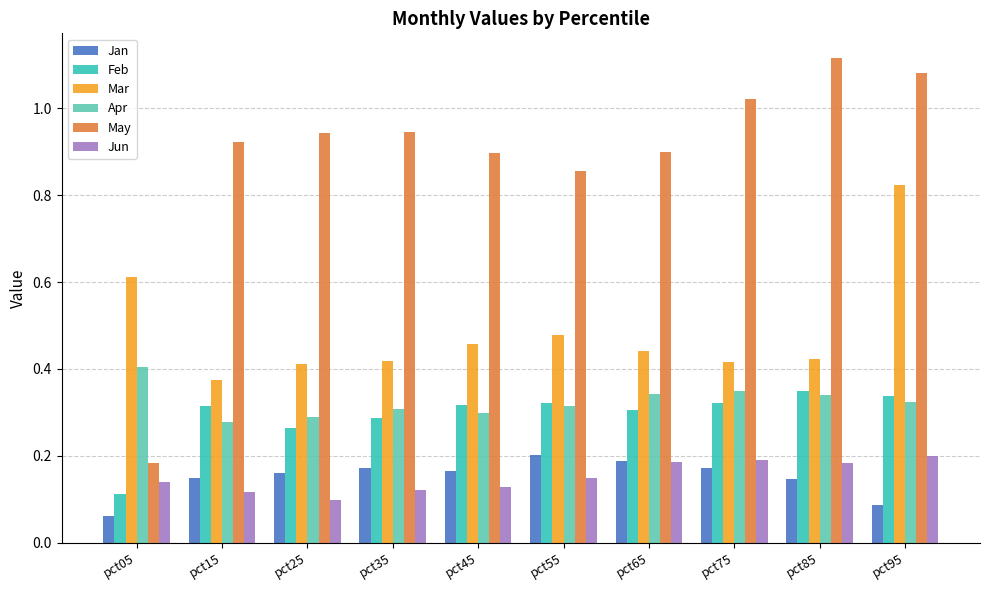

The Jan series shows 0.1 at pct35. True or false?

False